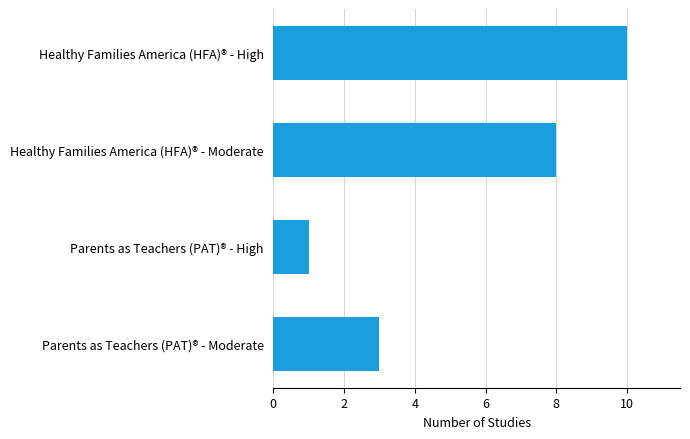

Reading top to bottom, what are all the values shown in this chart?

Healthy Families America (HFA)® - High=10	Healthy Families America (HFA)® - Moderate=8	Parents as Teachers (PAT)® - High=1	Parents as Teachers (PAT)® - Moderate=3